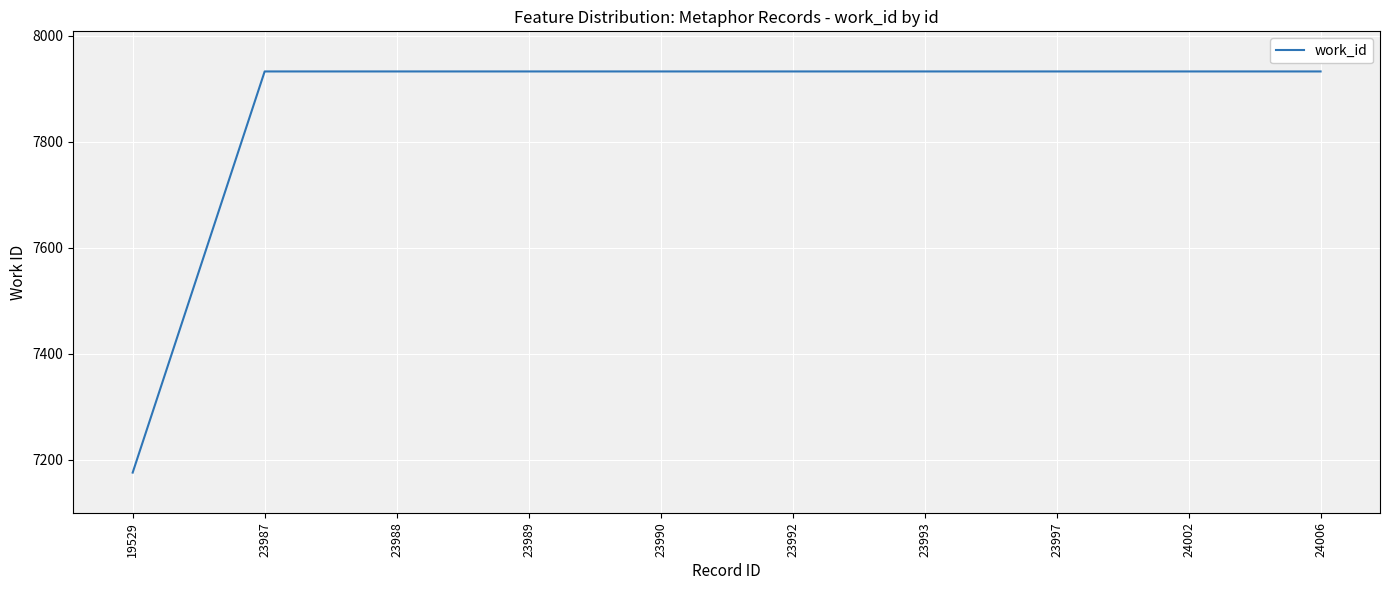

Is it true that the value at 23990 is 7933?

True